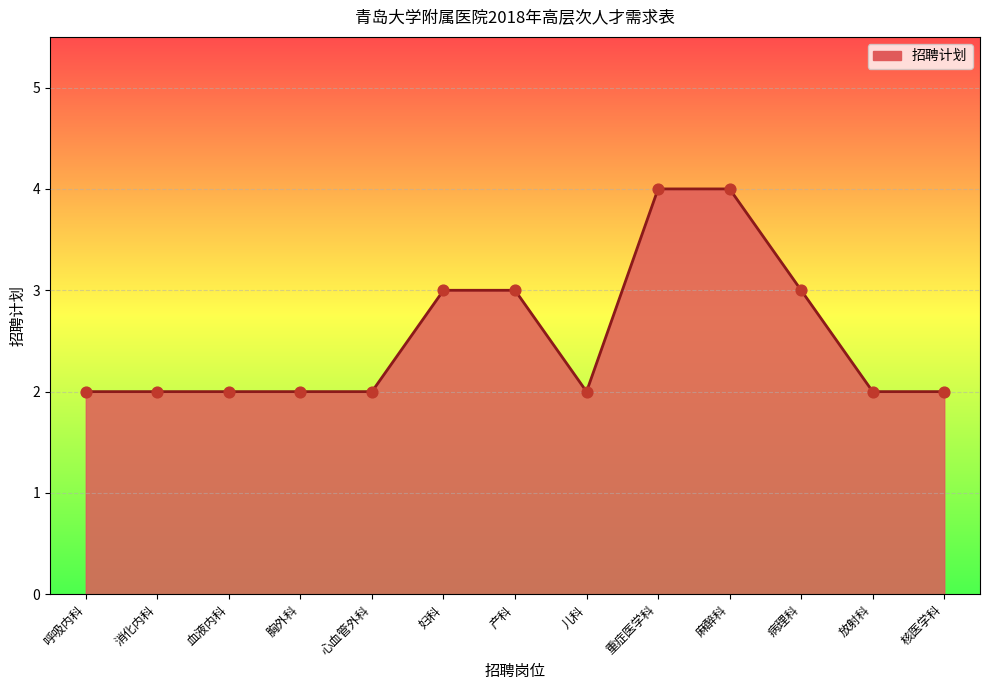

What is the change in value from 产科 to 核医学科?

-1